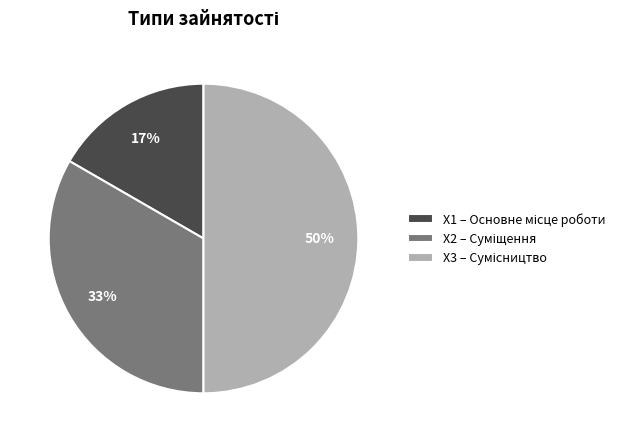

To the nearest percent, what is the average slice percentage?

33%